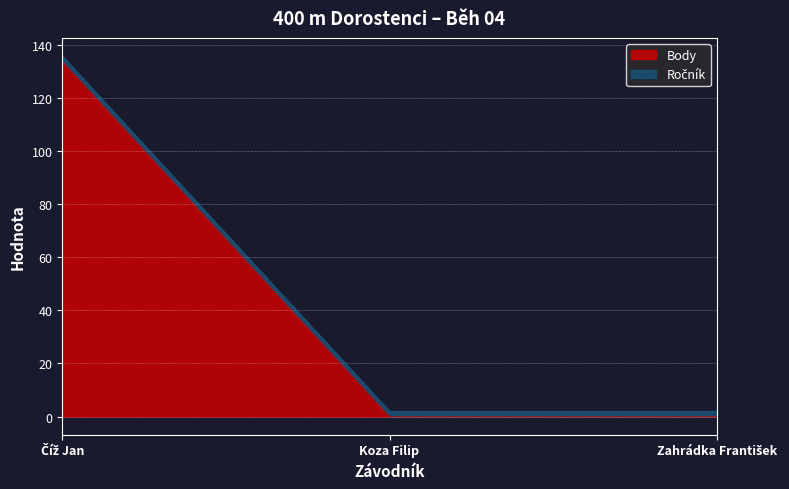

What is the value of the 1st point from the left?

134